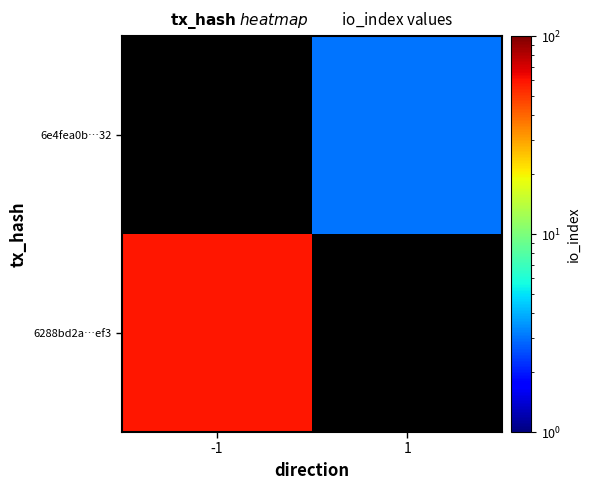

Is it true that 6e4fea0b…32 equals 3.0 at 1?

True